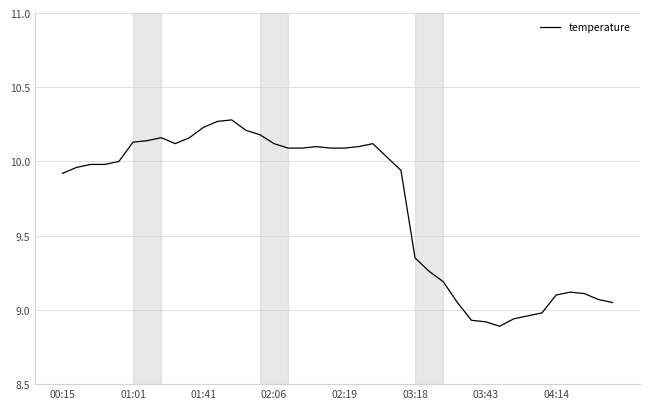

Where is the data nearest to the value 9?

34